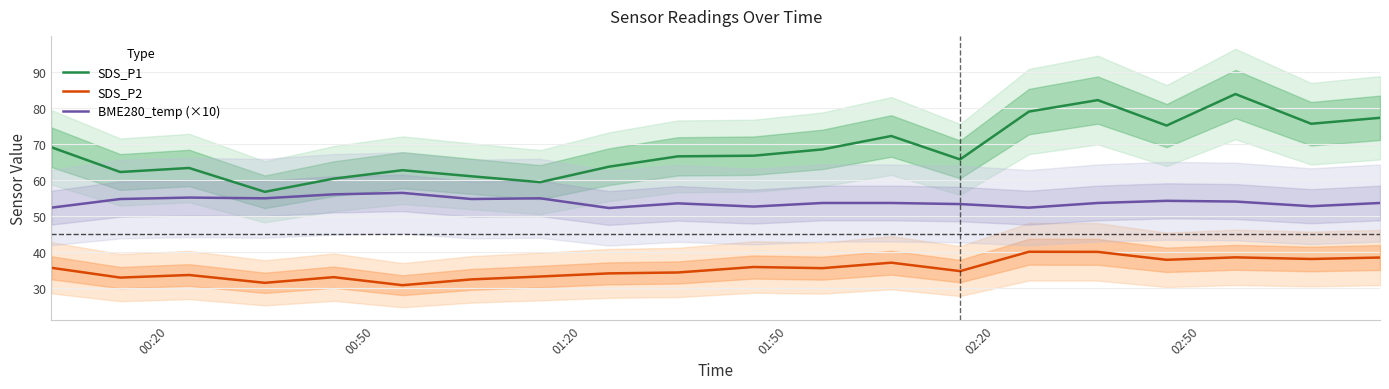

What is the sum of all SDS_P1 values?

1369.0